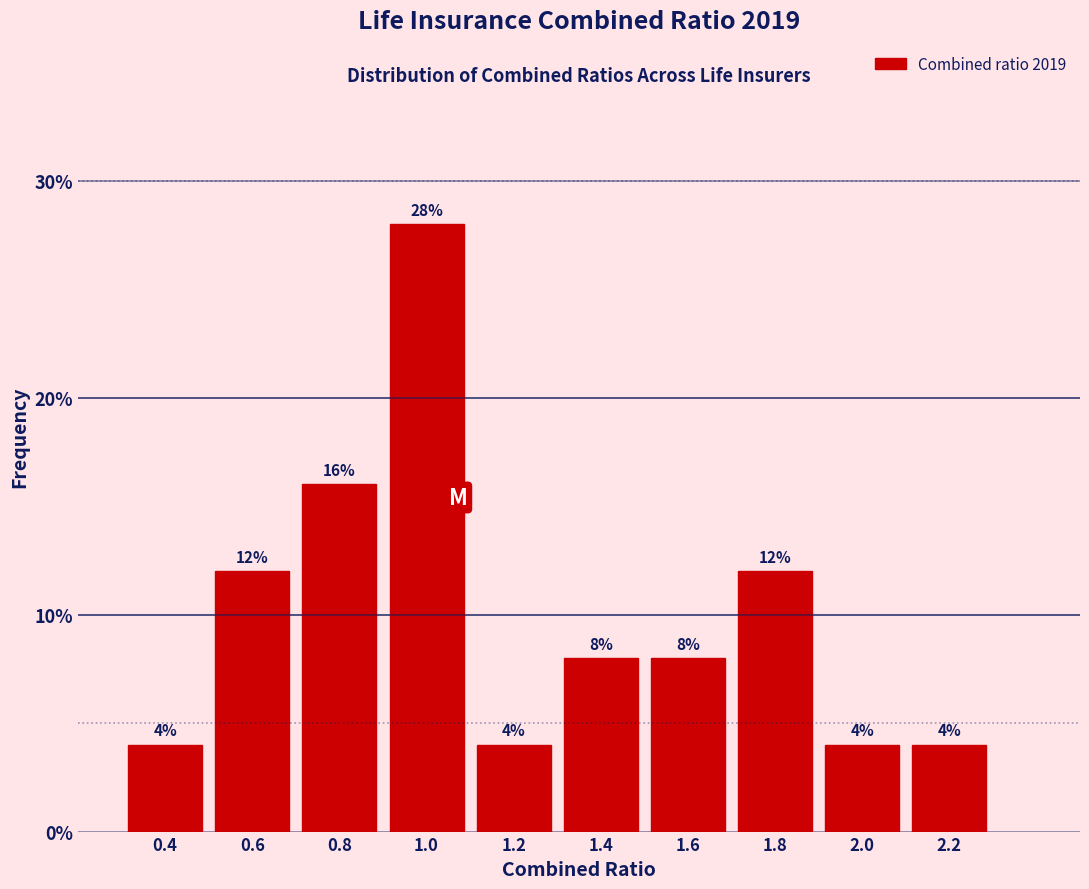

Reading right to left, what are all the values shown in this chart?

4.0	4.0	12.0	8.0	8.0	4.0	28.0	16.0	12.0	4.0